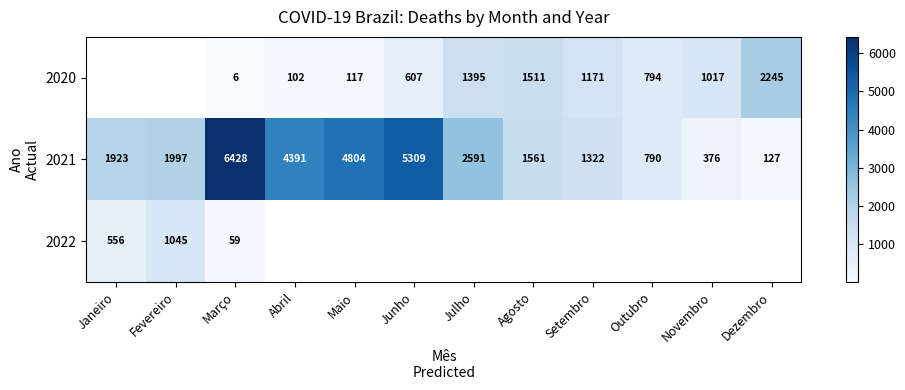

True or false: 2022 has a value of 28 at Março.

False